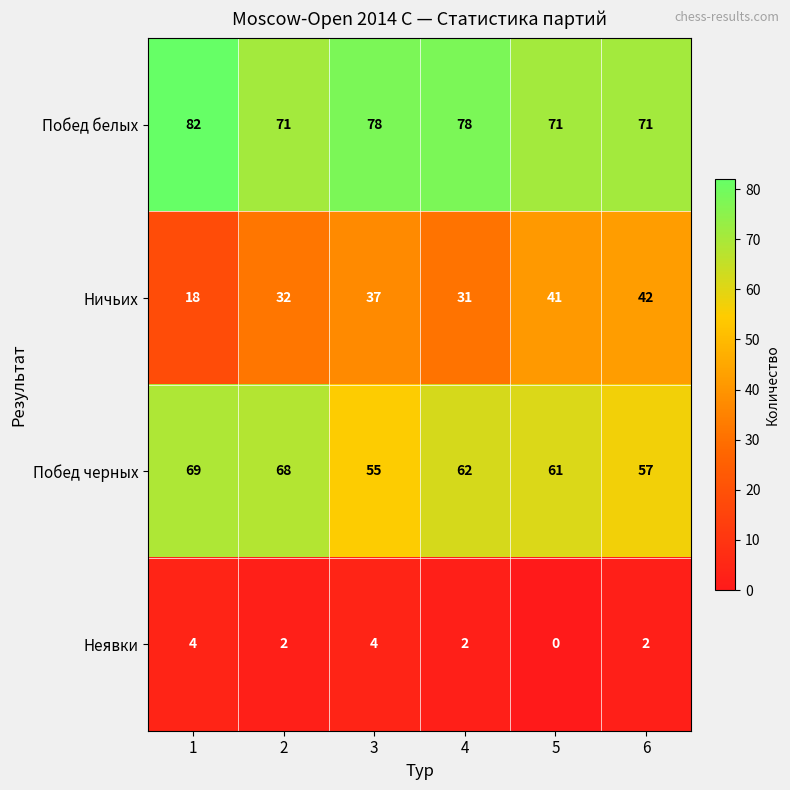

What is the highest value of the Побед белых series?

82